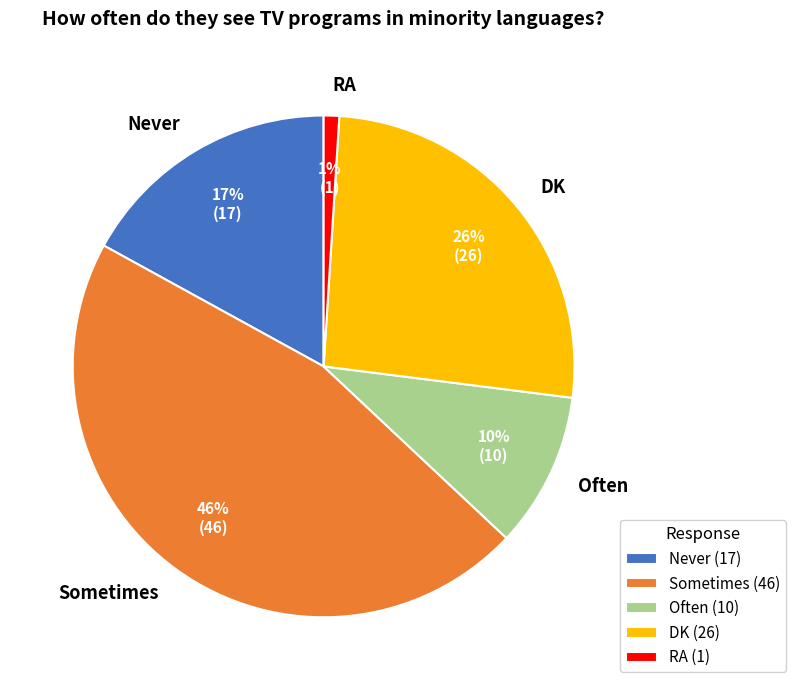

Count the number of slices in the pie.

5